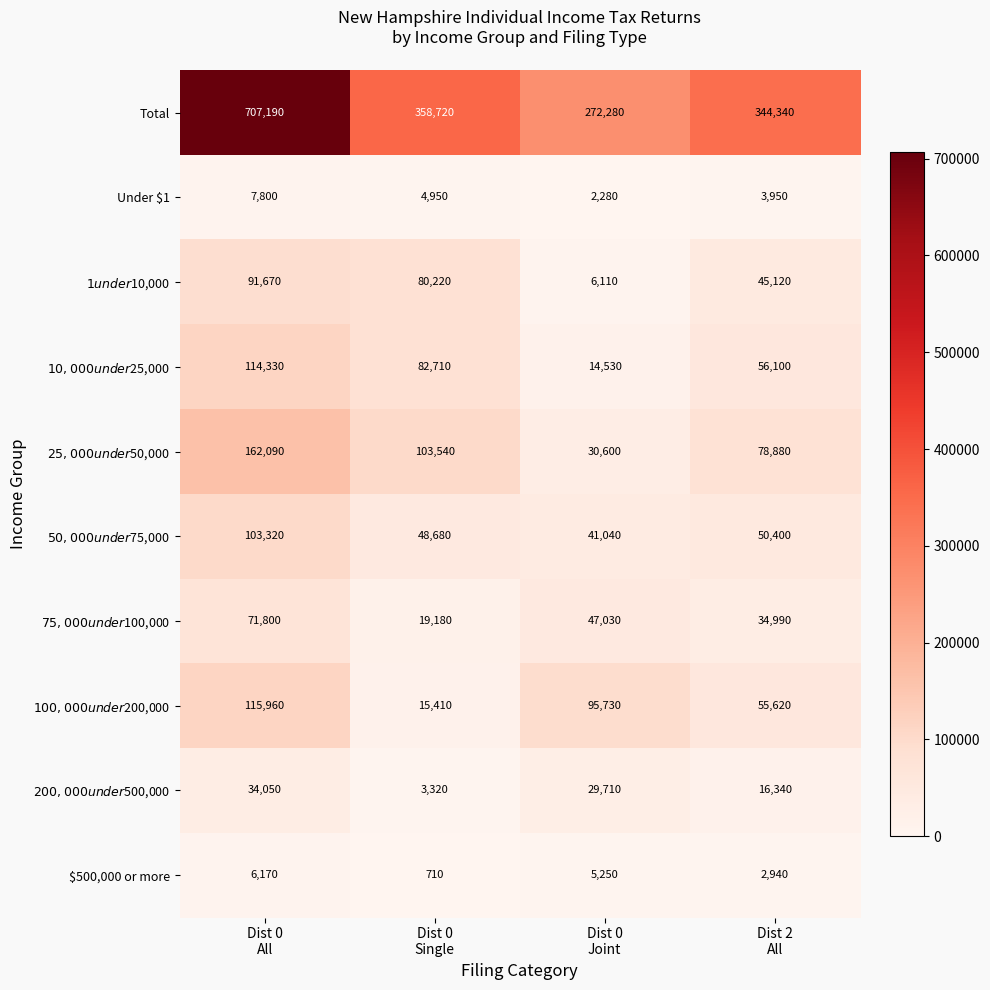

Between Dist 0
All and Dist 0
Single, which series saw the biggest shift?

Total